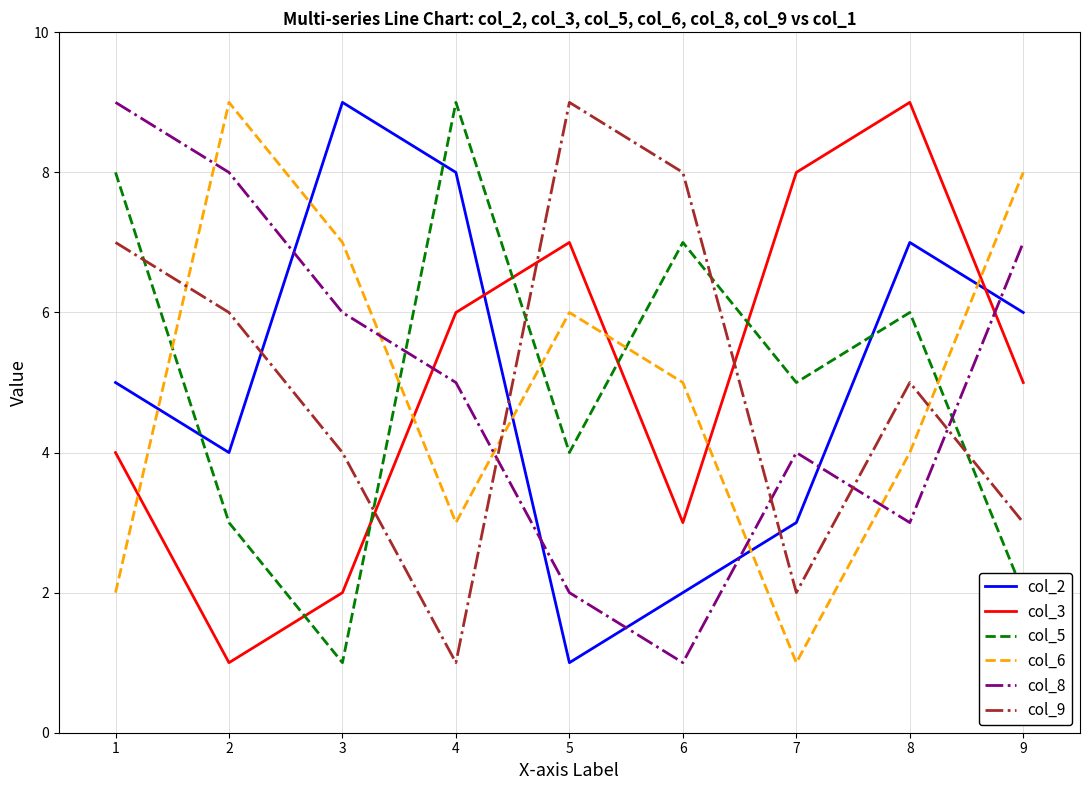

True or false: col_6 has a value of 9 at 5.

False